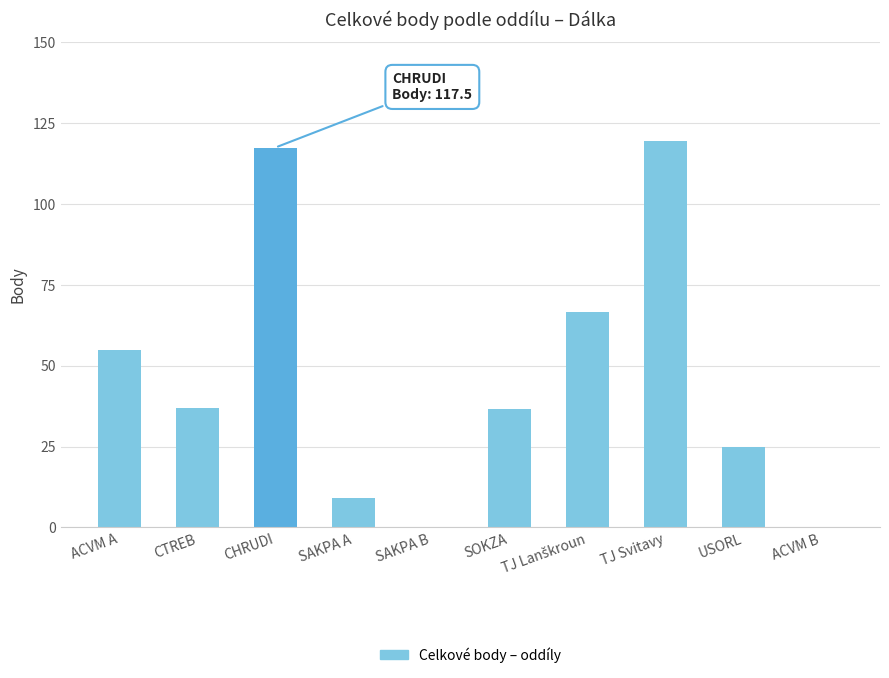

Read the value at CHRUDI.

117.5